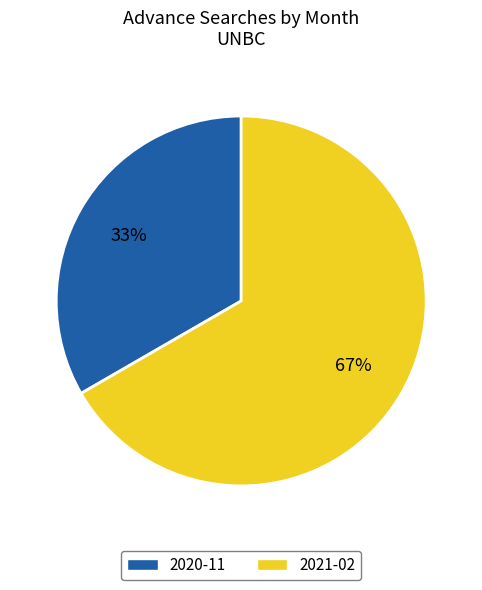

To the nearest percent, what is the average slice percentage?

50%